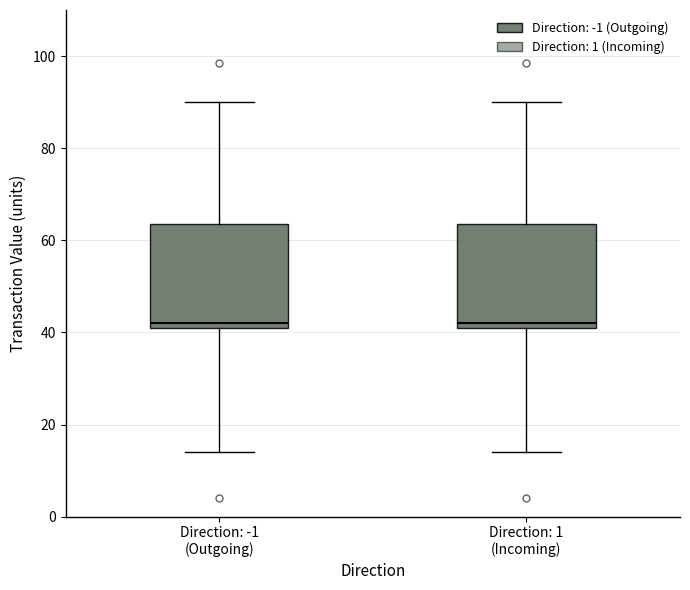

Where is the lower edge of the box for Direction: -1 (Outgoing) on the y-axis? The values are not printed on the chart, so give them approximately, as read against the axis.

40